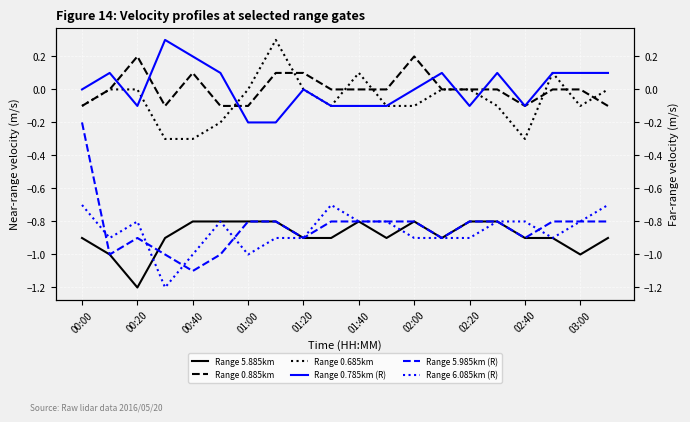

At which label does Range 5.885km reach its minimum?

00:20